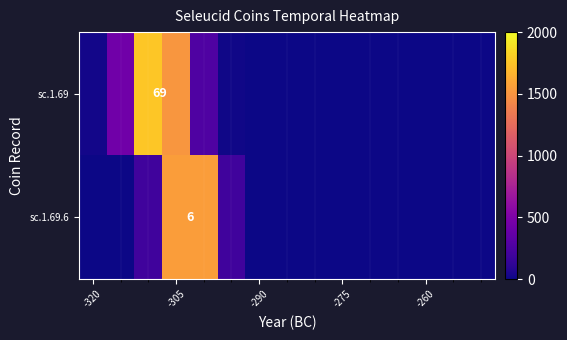

At how many categories does at least one series exceed 1121?

3